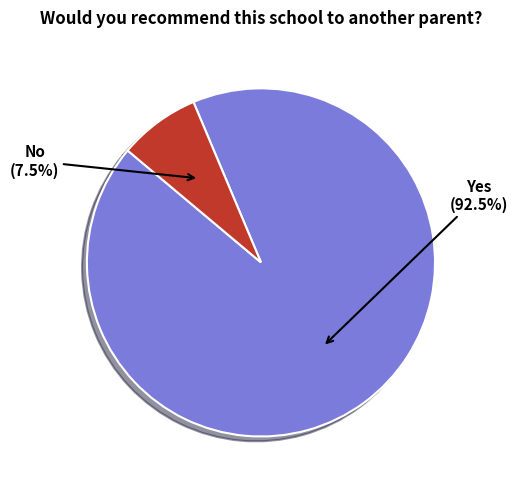

True or false: No accounts for 15% of the total.

False